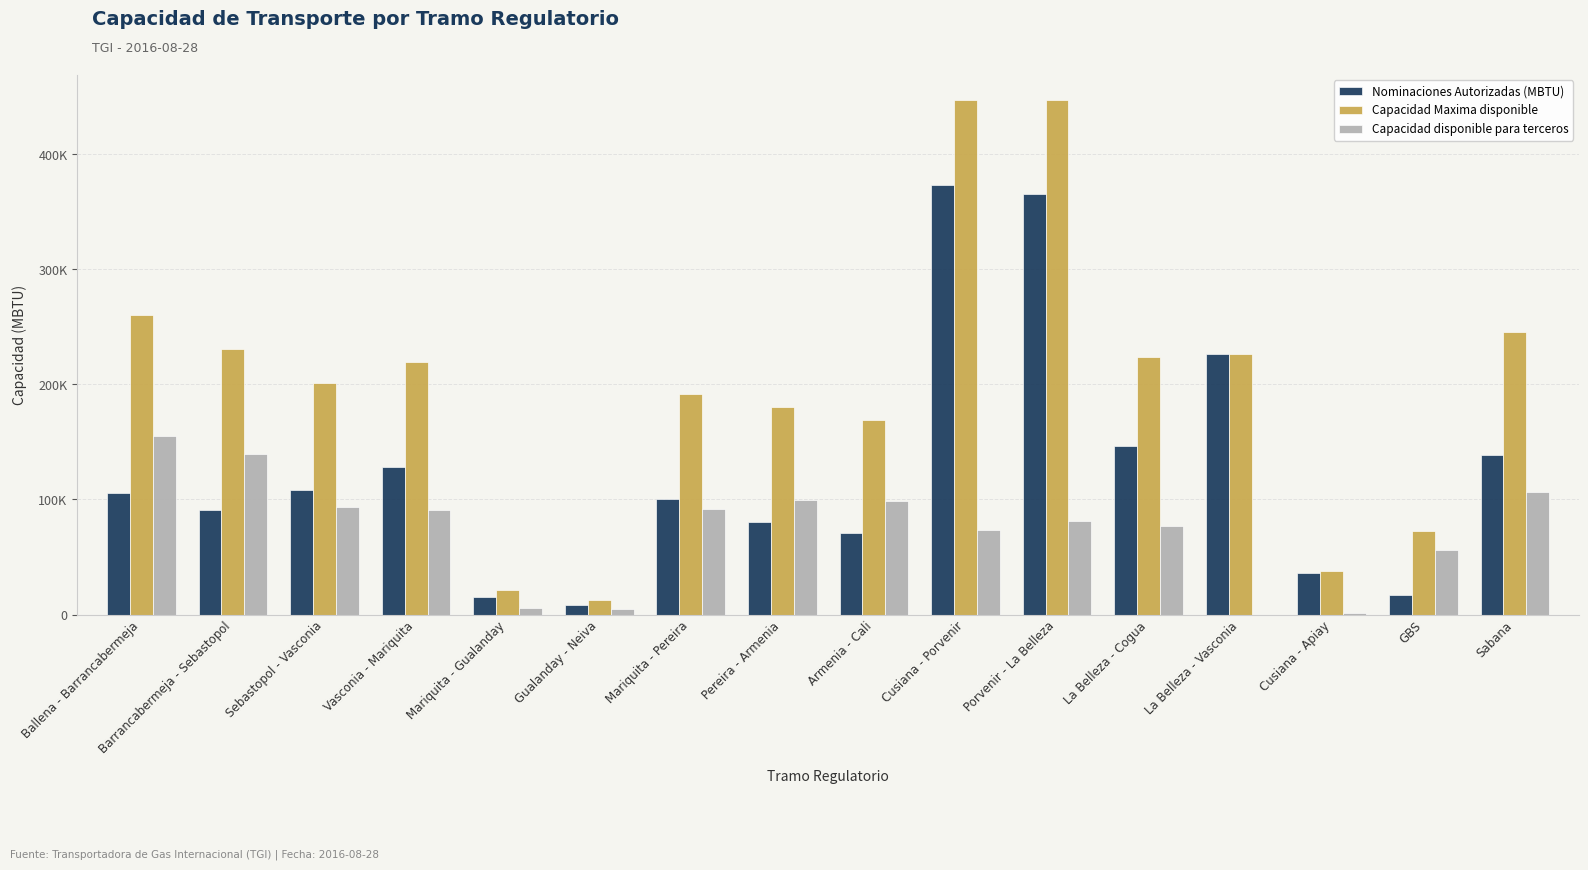

Are the bars grouped side by side (vs. stacked)?

Yes